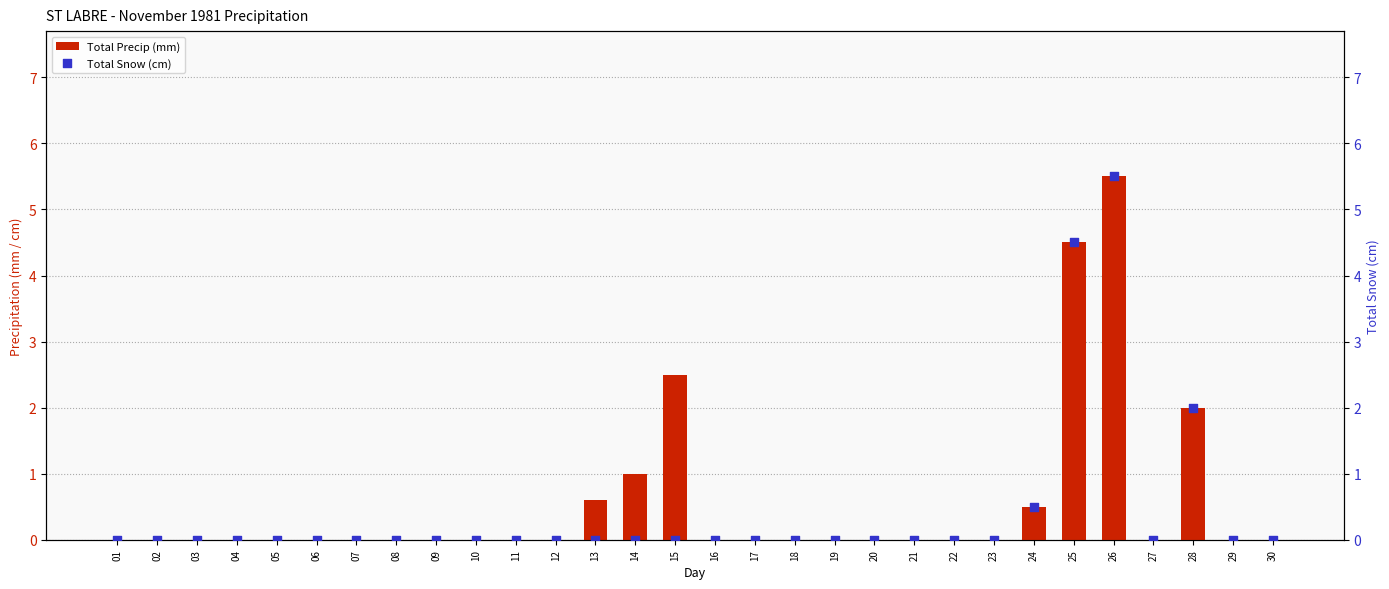

What are all the series names shown in the legend?

Total Precip (mm), Total Snow (cm)